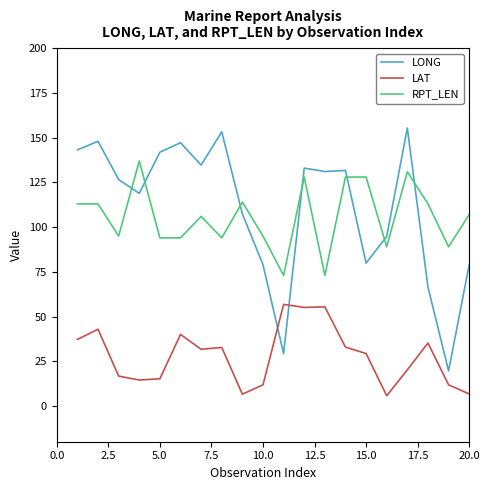

What is the smallest value displayed?

5.7